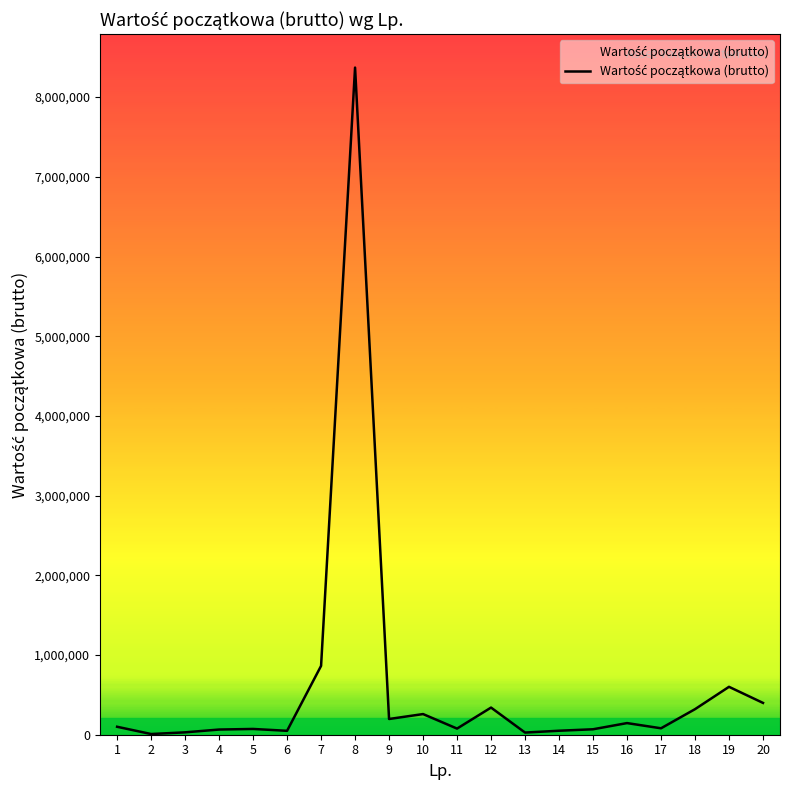

What is the difference between the maximum and minimum values?

8361524.0